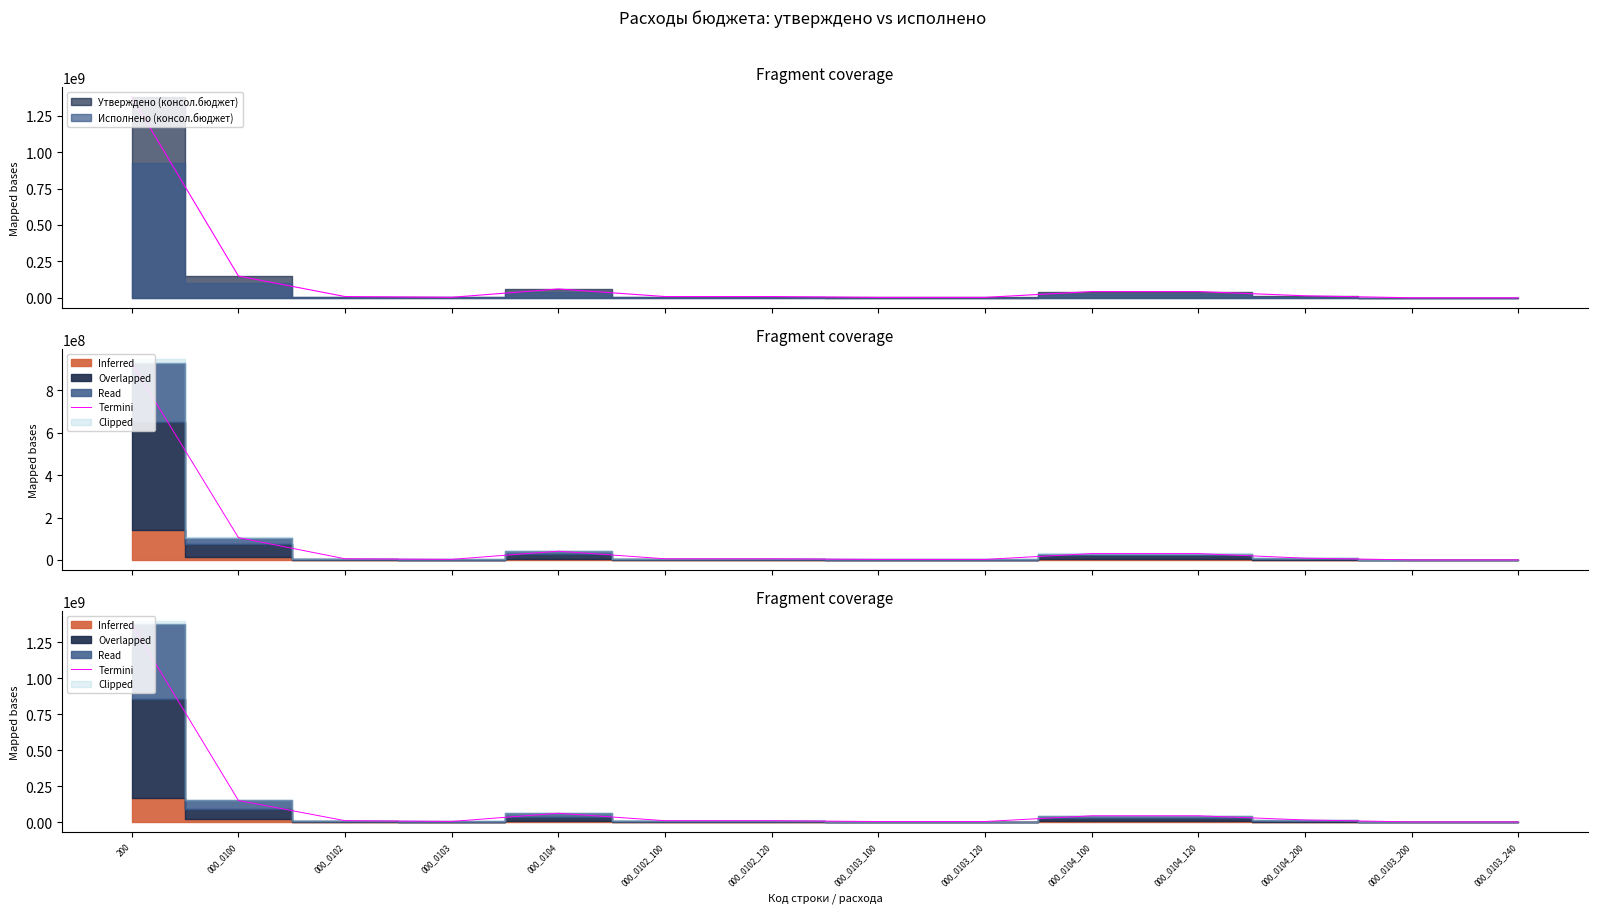

What is the sum of the values at 000_0103_120 and 000_0104?

64578797.9